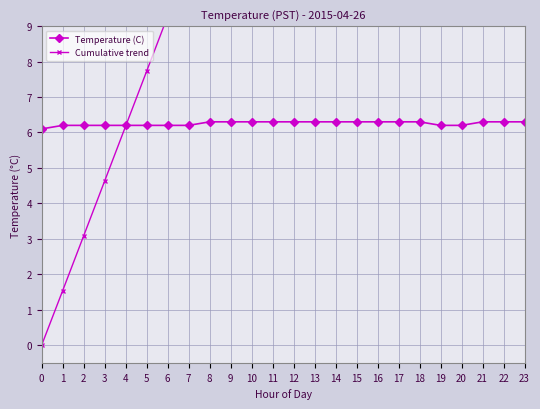

What is the difference between the highest and lowest values at 22?

28.1